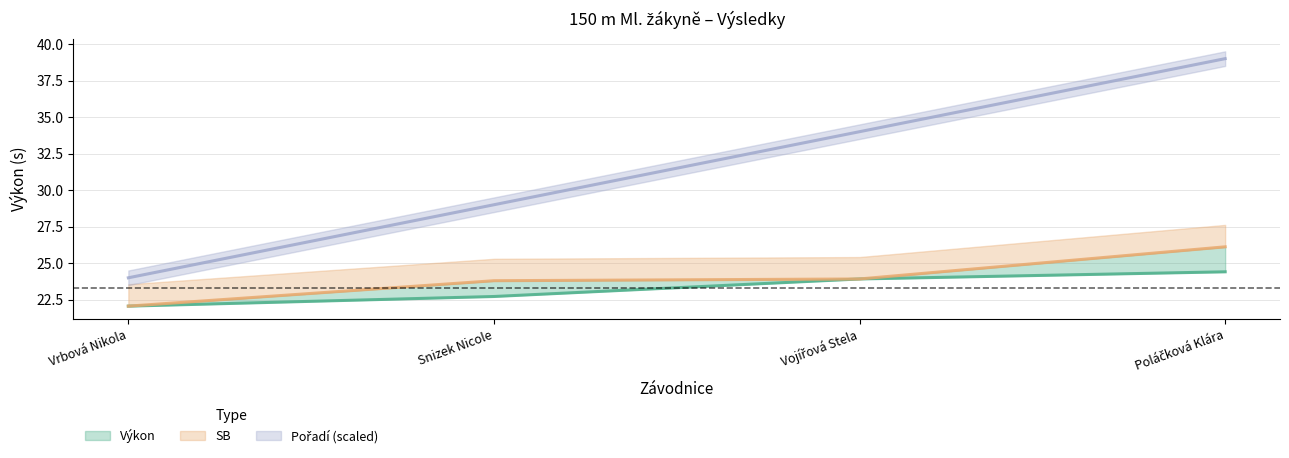

Which series changed the most between Snizek Nicole and Poláčková Klára?

Pořadí